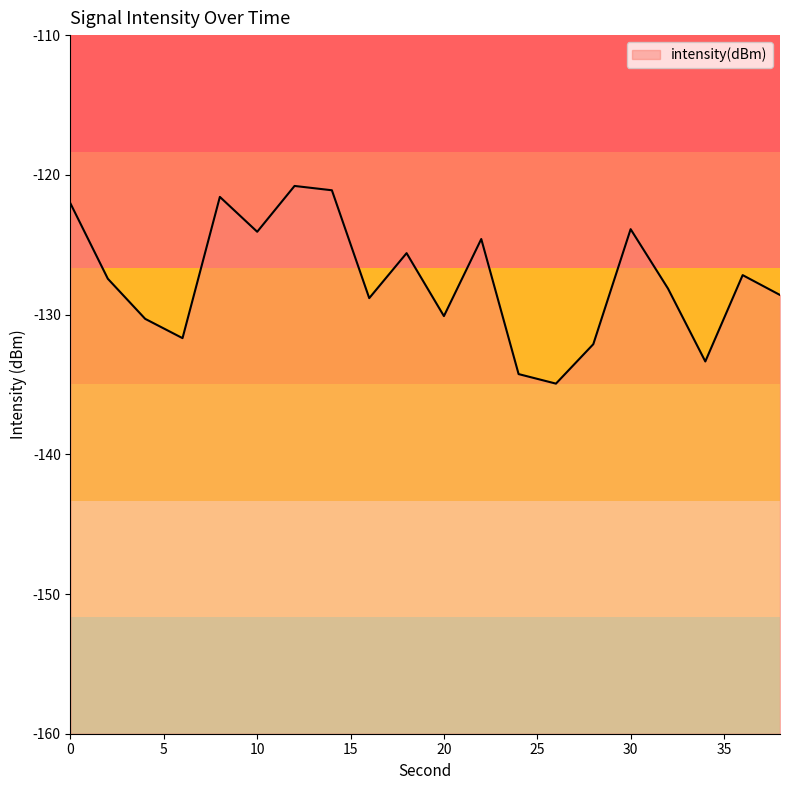

List the labels in order of value, largest first.

12, 14, 8, 0, 30, 10, 22, 18, 36, 2, 32, 38, 16, 20, 4, 6, 28, 34, 24, 26